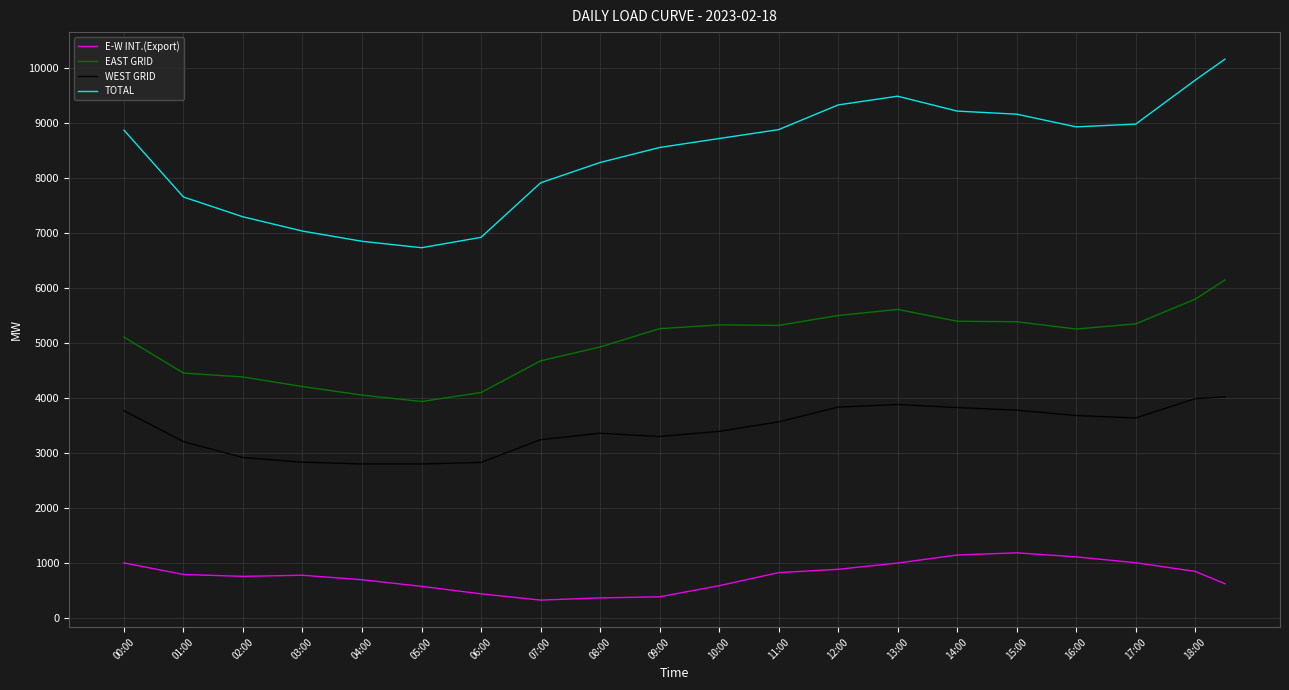

True or false: E-W INT.(Export) and WEST GRID intersect in this chart.

False